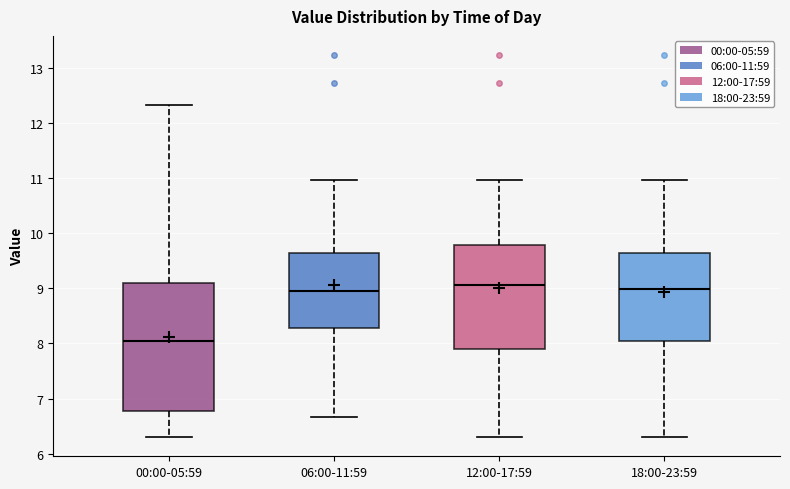

Reading left to right, transcribe this box plot: for each box, give where its median line is, the range the box spans, and where its two whiskers end, as read against the y-axis. The values are not printed on the chart, so give them approximately, as read against the axis.

00:00-05:59: median 8.0, box 6.8 to 9.1, whiskers 6.3 to 12.3
06:00-11:59: median 9.0, box 8.3 to 9.6, whiskers 6.7 to 11.0
12:00-17:59: median 9.1, box 7.9 to 9.8, whiskers 6.3 to 11.0
18:00-23:59: median 9.0, box 8.1 to 9.6, whiskers 6.3 to 11.0